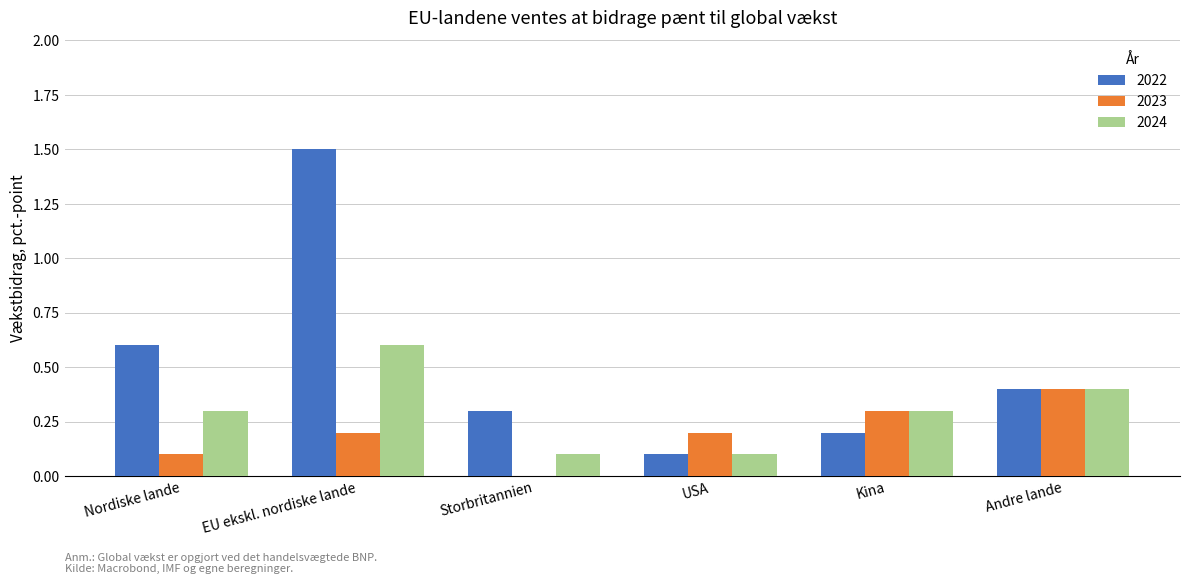

Between Nordiske lande and Storbritannien, which series saw the biggest shift?

2022